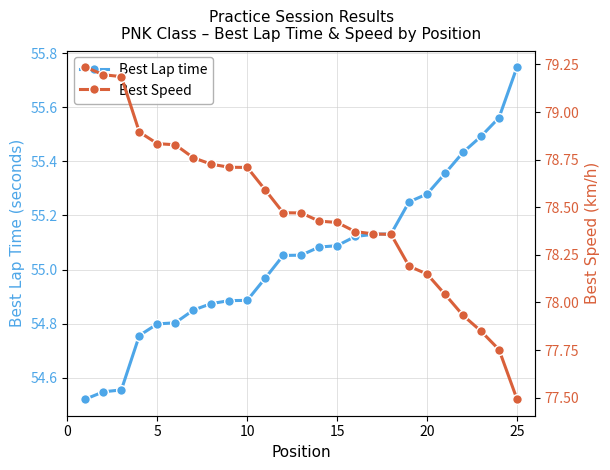

What is the sum of all Best Speed values?

1962.0